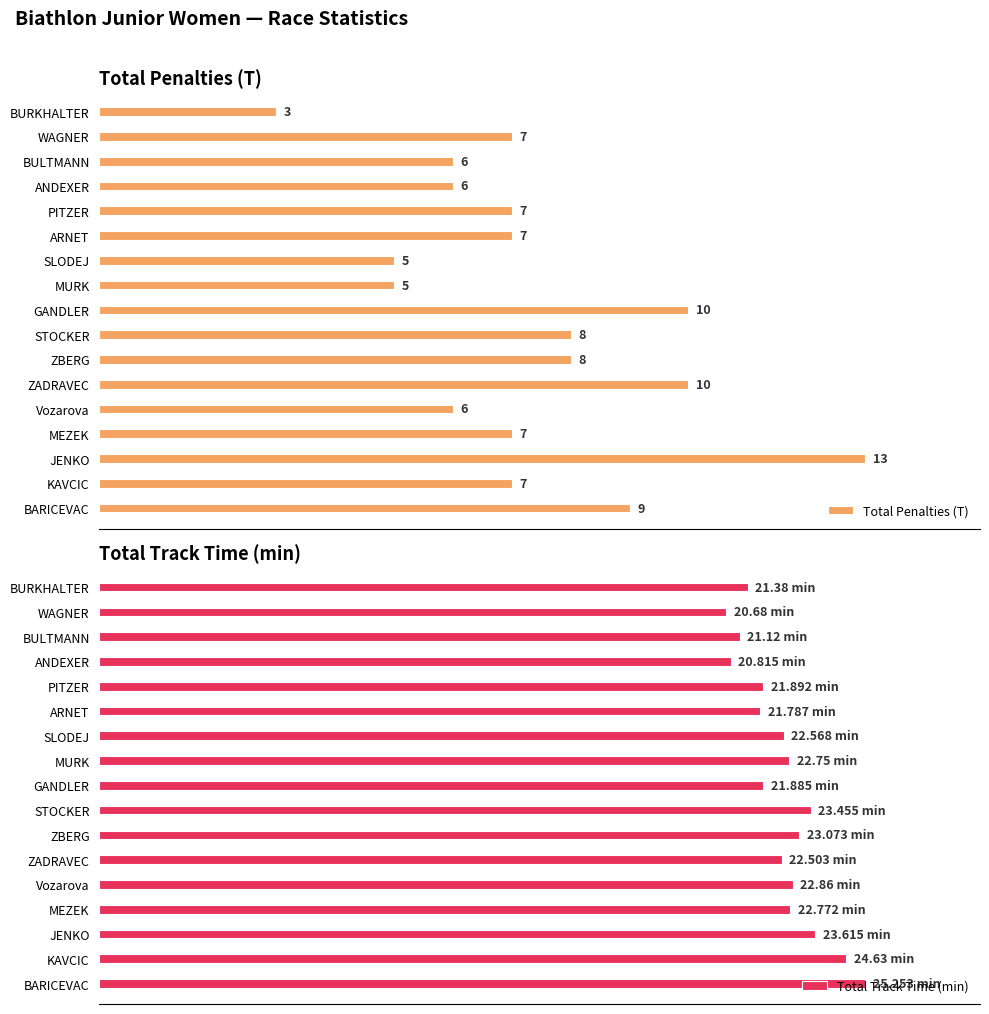

What is the difference between the maximum and minimum values in the Total Track Time (min) series?

18.1